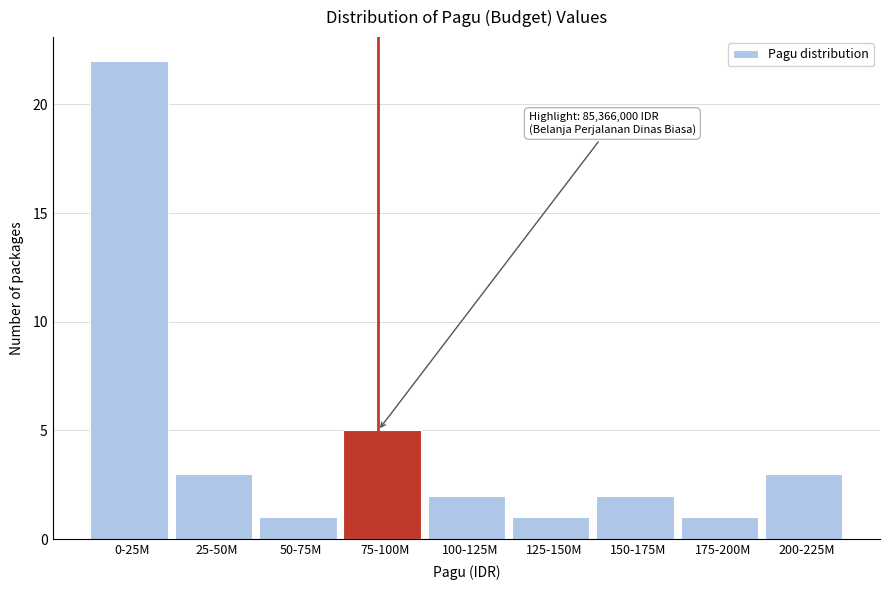

Reading left to right, what are all the values shown in this chart?

0-25M=22	25-50M=3	50-75M=1	75-100M=5	100-125M=2	125-150M=1	150-175M=2	175-200M=1	200-225M=3